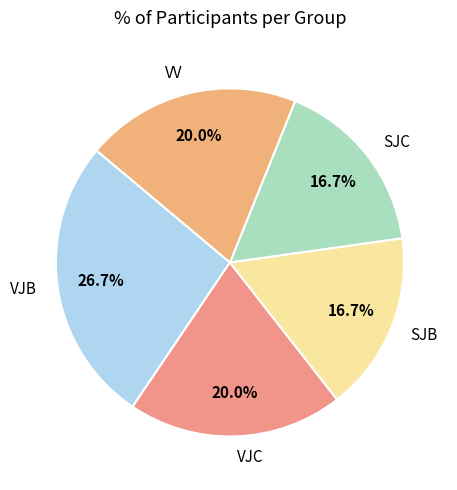

Which slice is the largest?

VJB